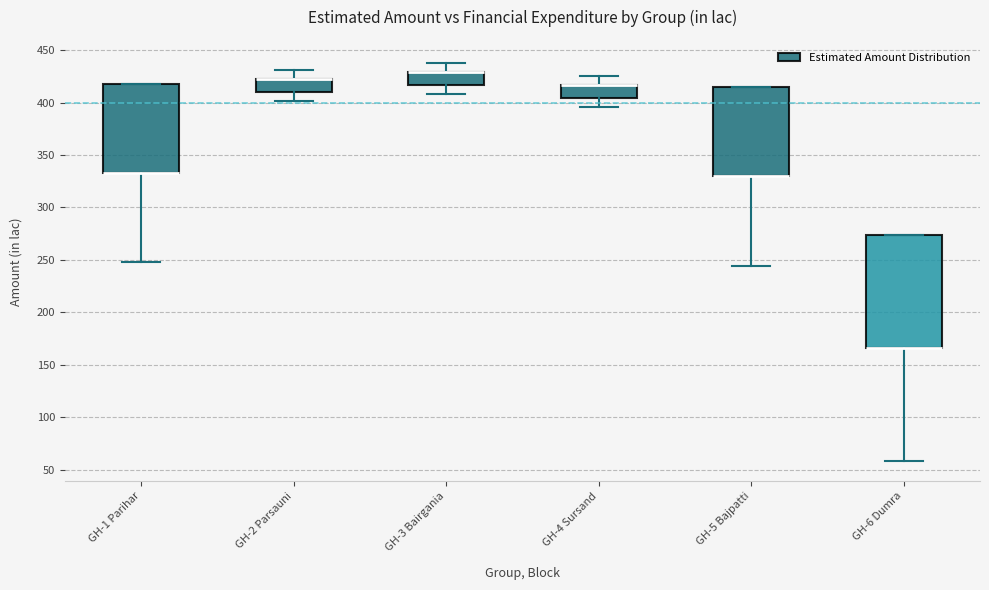

Which box is the tallest, from its lower edge to its upper edge?

GH-6 Dumra